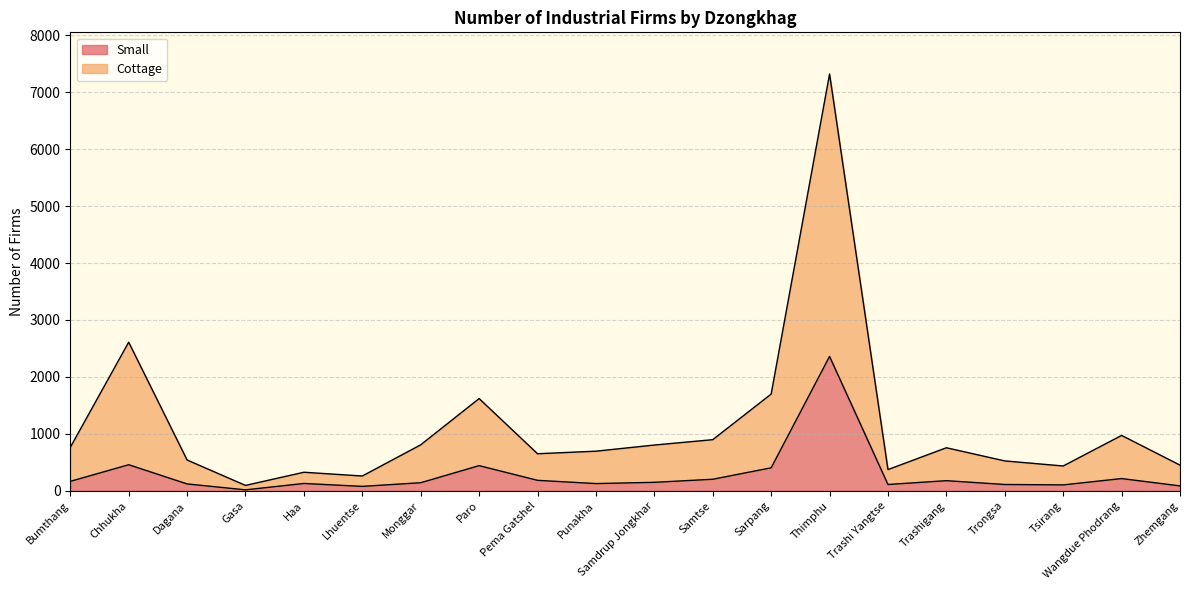

At which label does Small first exceed 149?

Bumthang